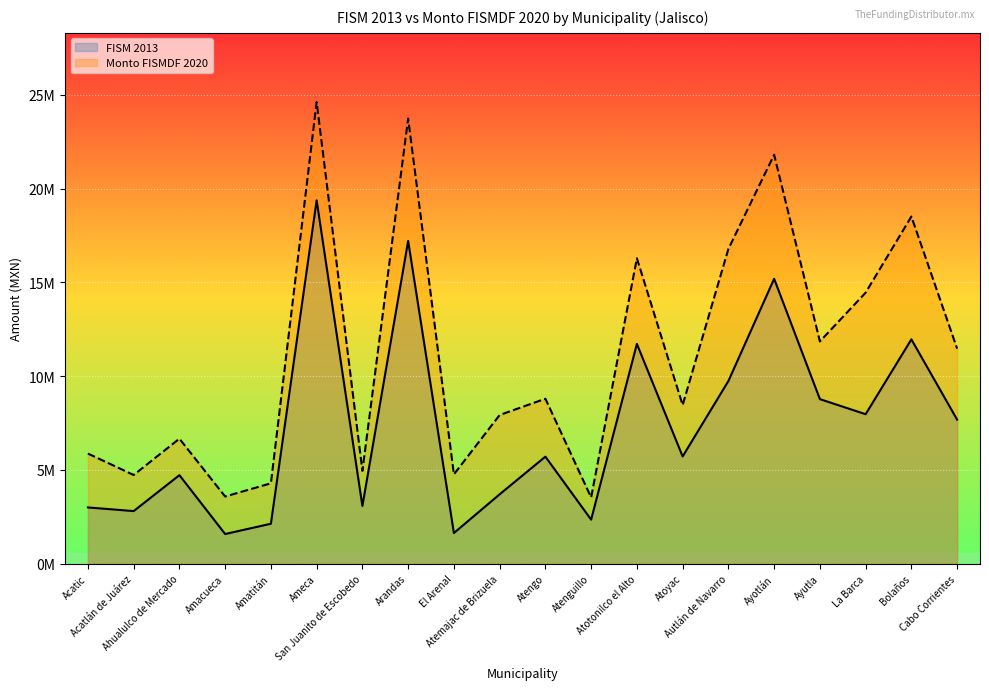

What is the value of the FISM 2013 point at the 20th from the left?

7681659.1